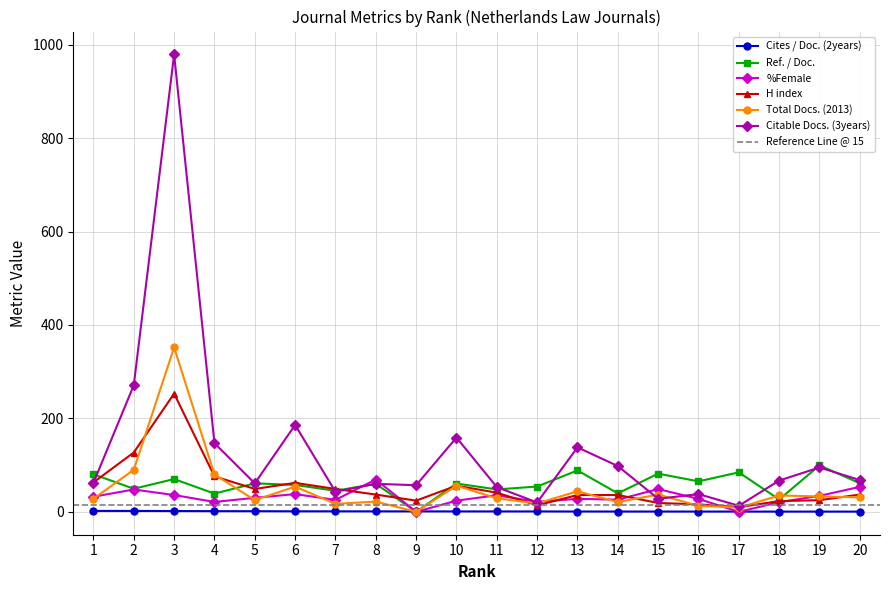

True or false: Citable Docs. (3years) and Cites / Doc. (2years) cross at least once.

False